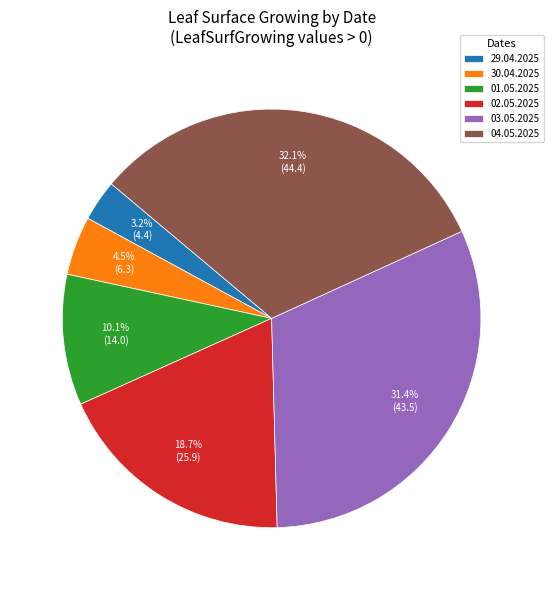

Do 03.05.2025 and 04.05.2025 together represent more than half of the pie?

Yes